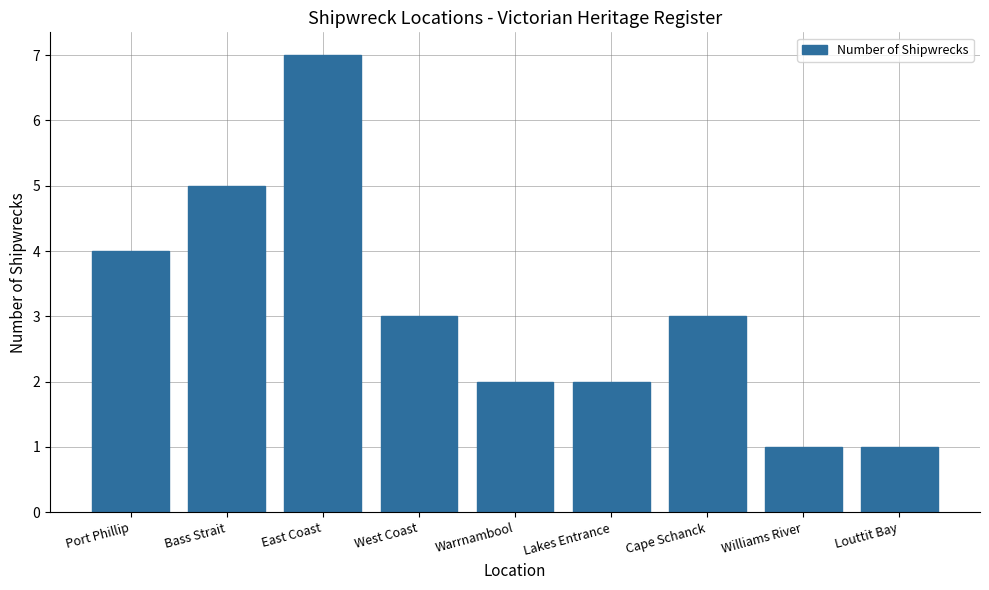

Which category has the highest value across all series?

East Coast